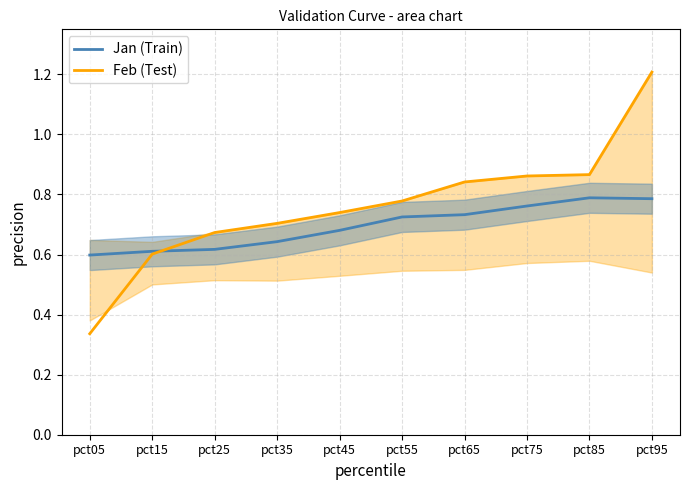

At how many categories does at least one series exceed 0?

10